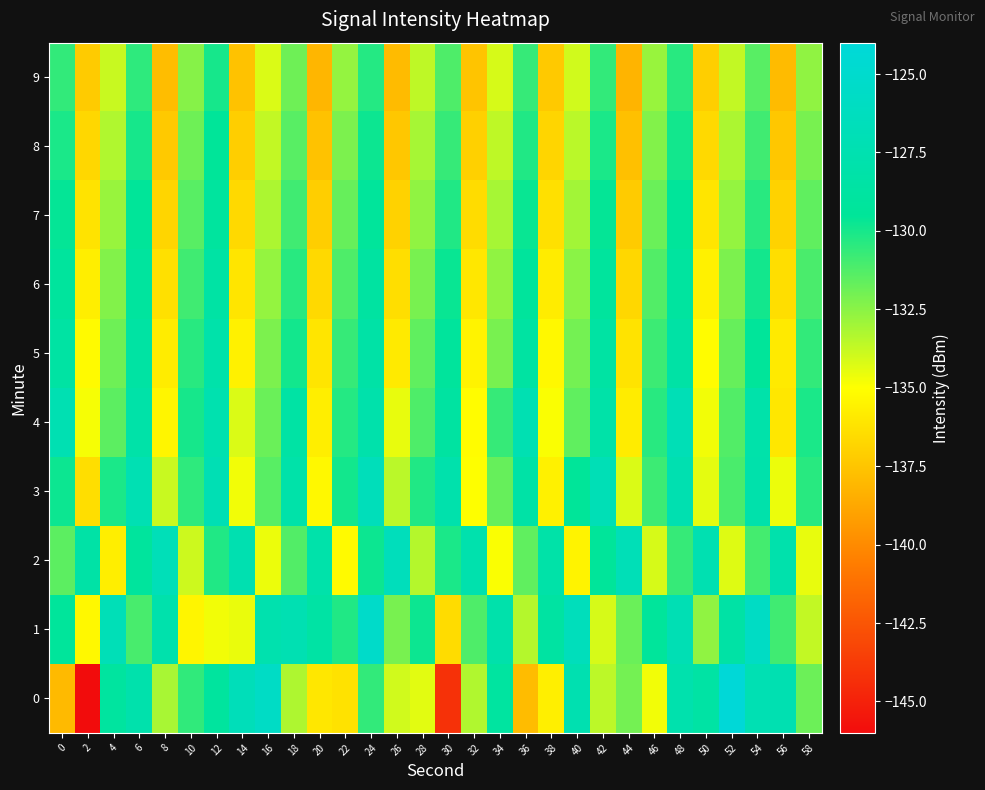

At which category does the chart reach its peak across all series?

52